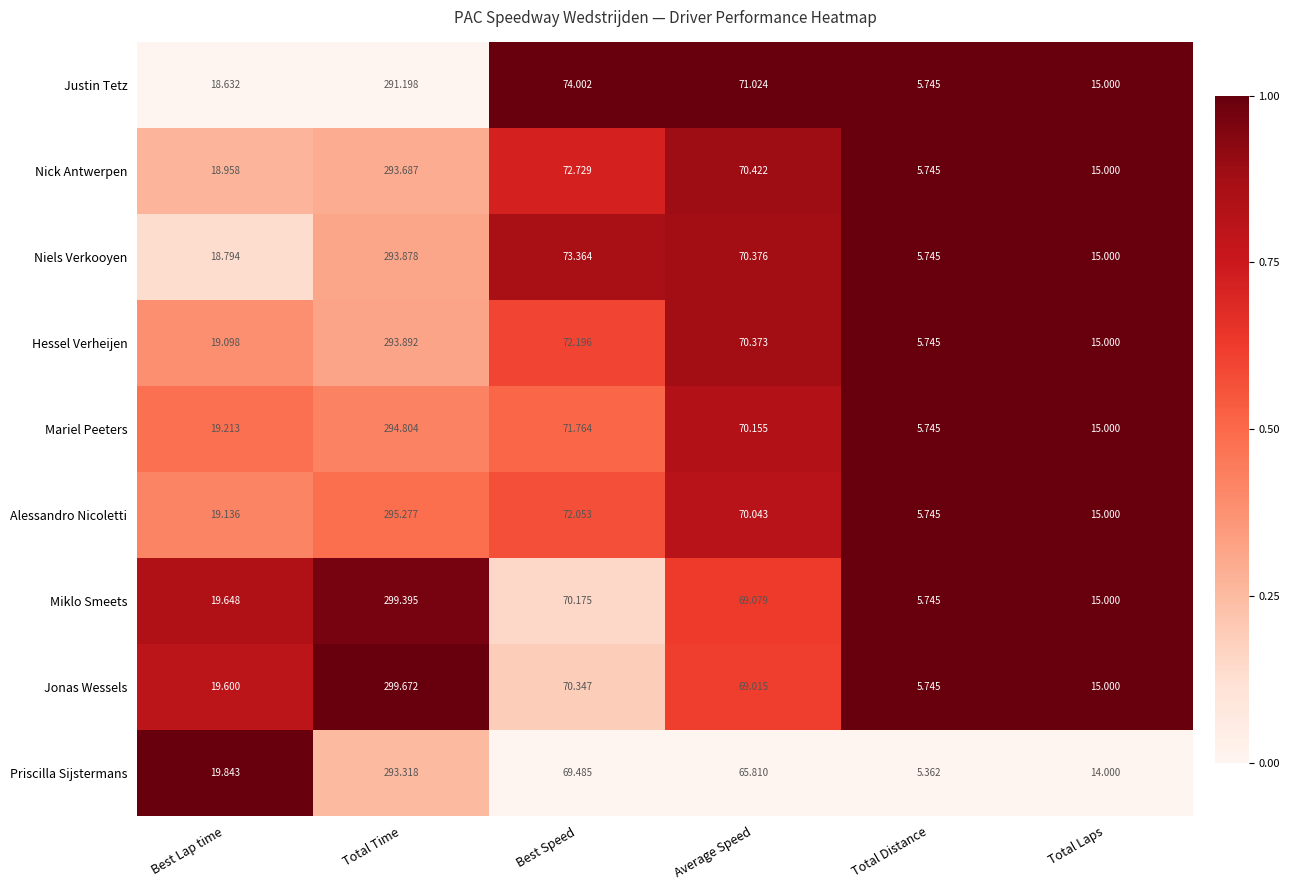

What is the total value across all series at Total Distance?

51.3